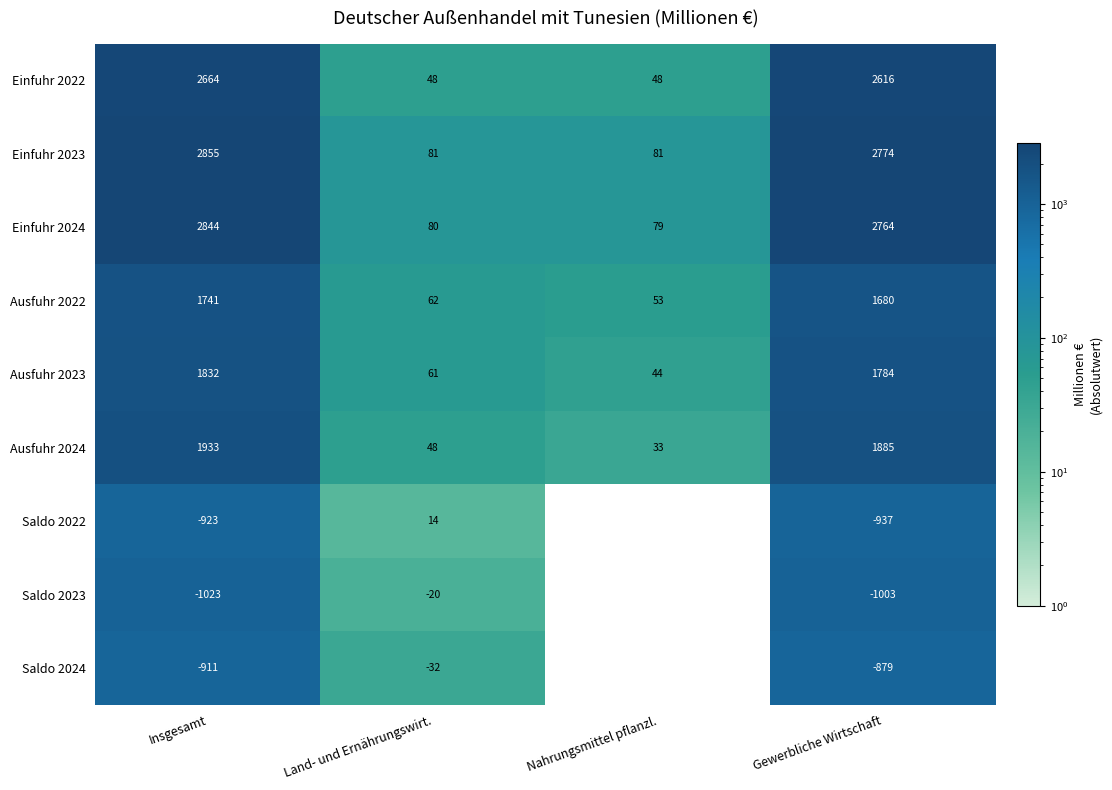

How many data points does each series have?

4